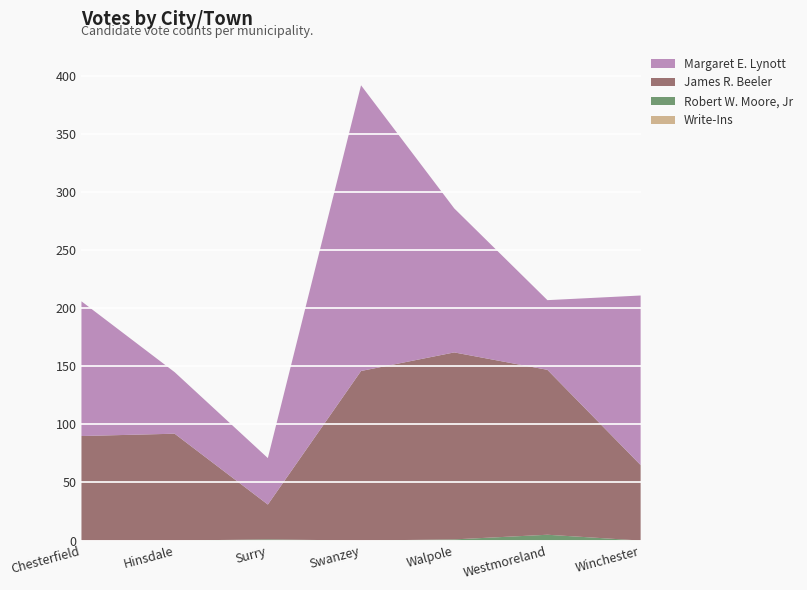

Reading right to left, what are all the values shown in this chart?

Write-Ins: 0	0	0	0	0	0	0
Robert W. Moore, Jr: 0	5	1	0	1	0	0
James R. Beeler: 65	142	161	146	30	92	90
Margaret E. Lynott: 146	60	124	246	40	53	116